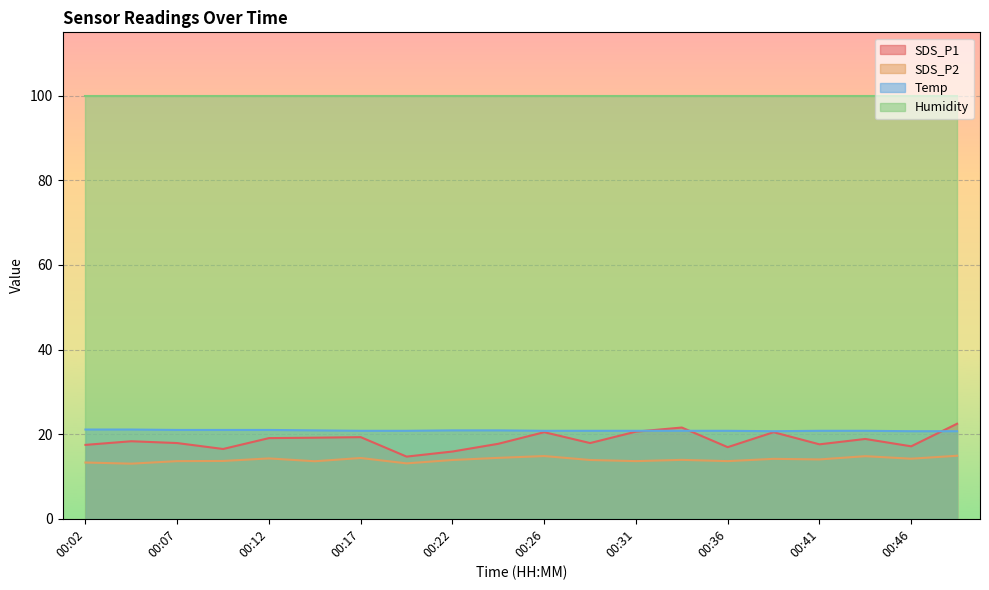

How many intersections are there between Temp and SDS_P1?

3